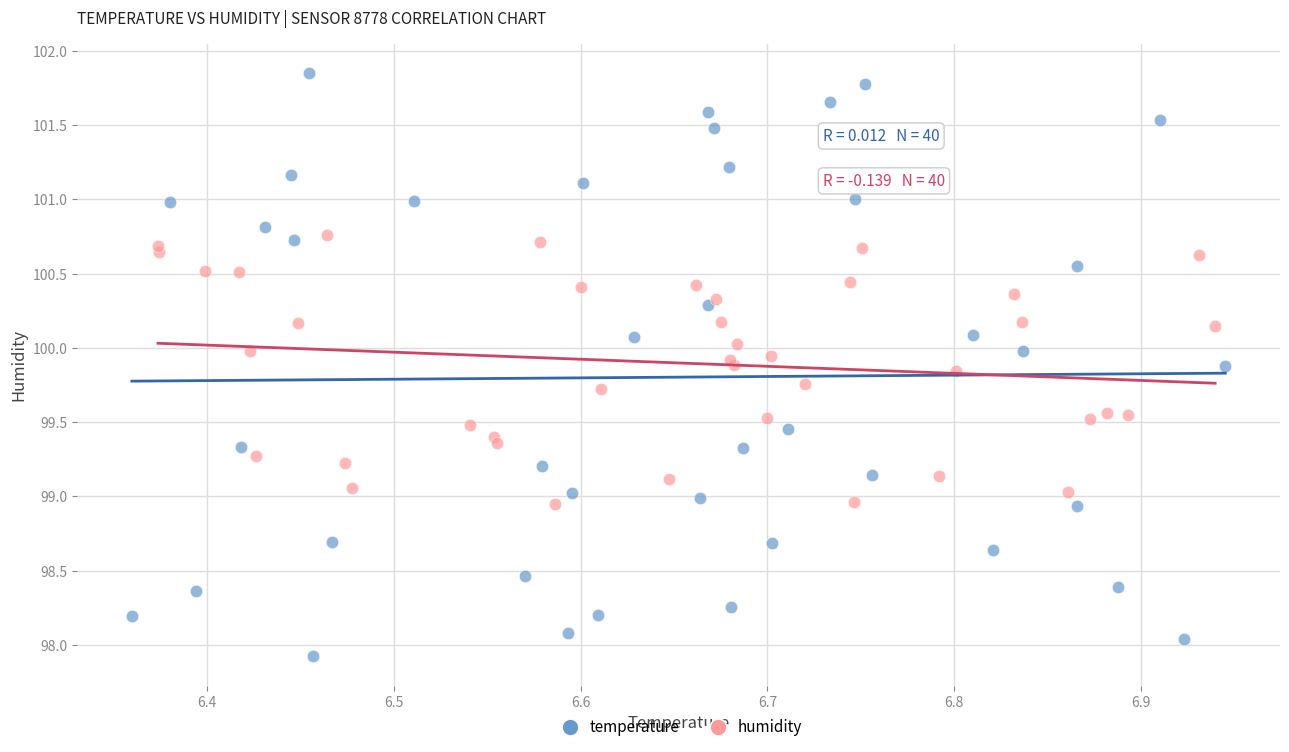

Which series reaches the maximum Y coordinate?

temperature